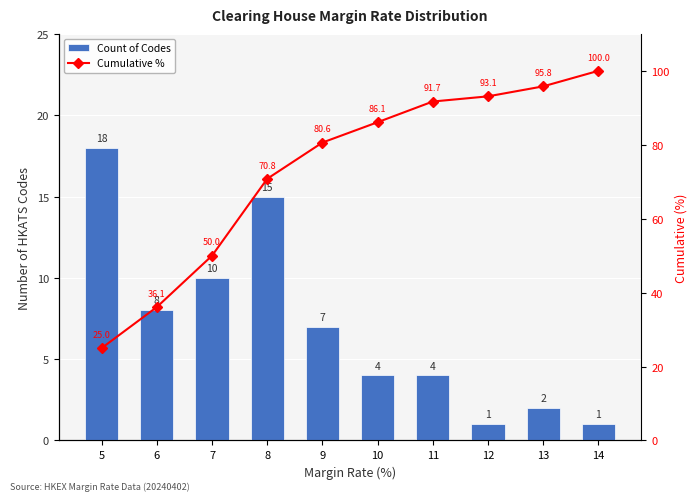

At which label does Count of Codes first exceed 7?

5